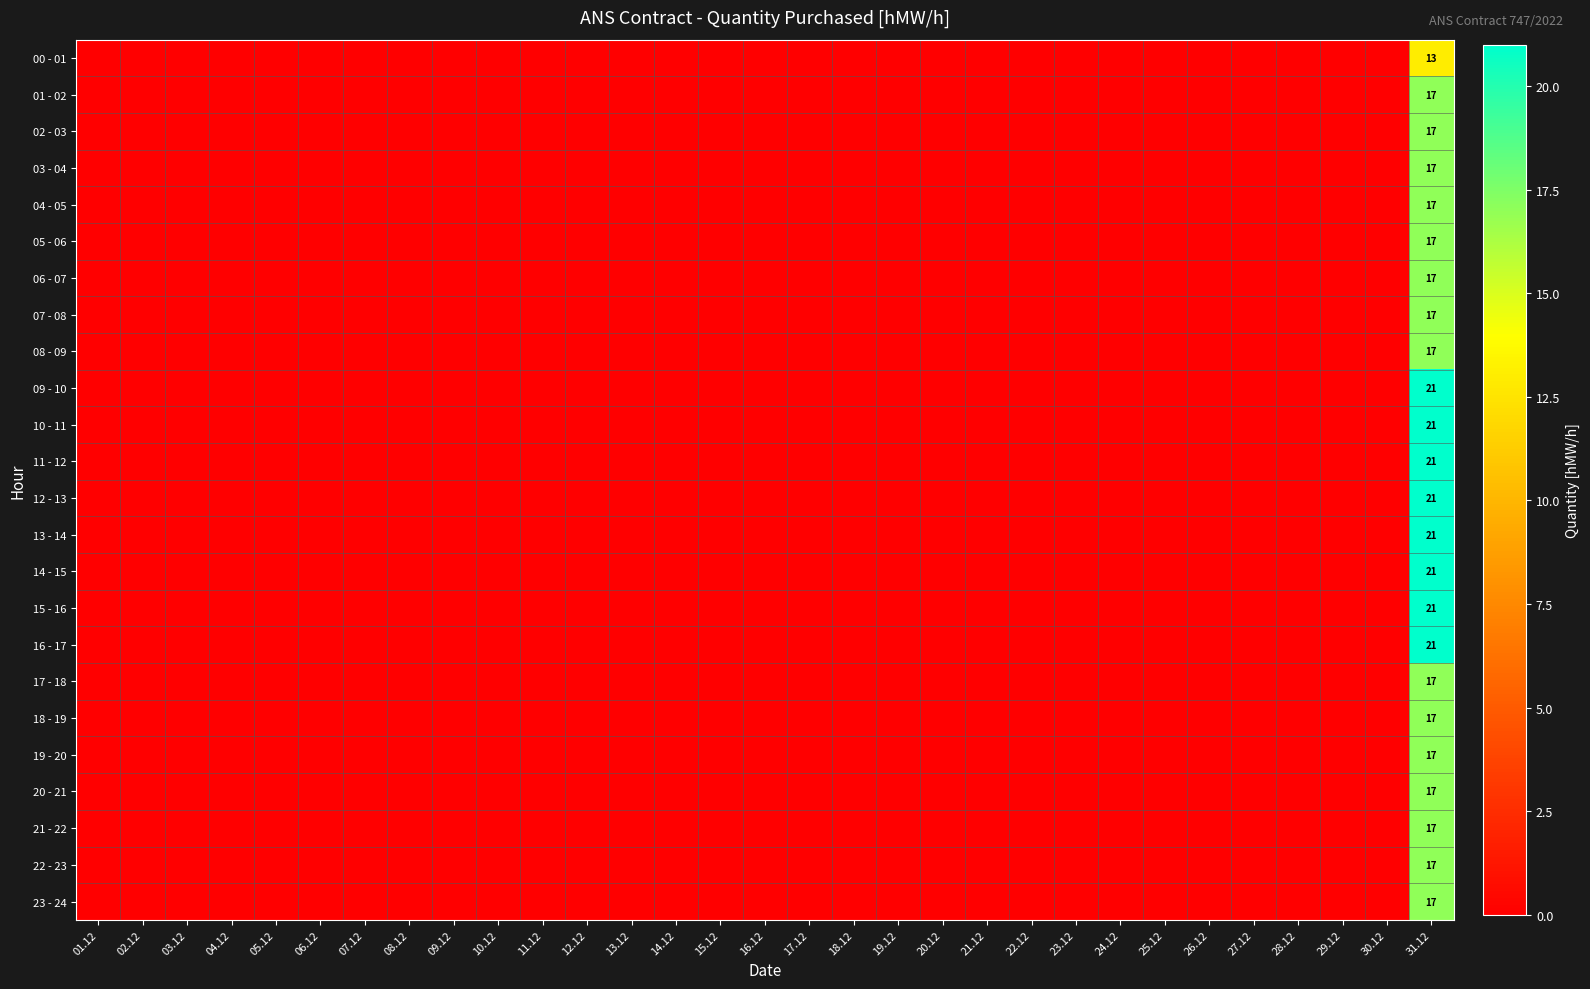

Rank the series by their maximum value, from lowest to highest.

00 - 01, 01 - 02, 02 - 03, 03 - 04, 04 - 05, 05 - 06, 06 - 07, 07 - 08, 08 - 09, 17 - 18, 18 - 19, 19 - 20, 20 - 21, 21 - 22, 22 - 23, 23 - 24, 09 - 10, 10 - 11, 11 - 12, 12 - 13, 13 - 14, 14 - 15, 15 - 16, 16 - 17